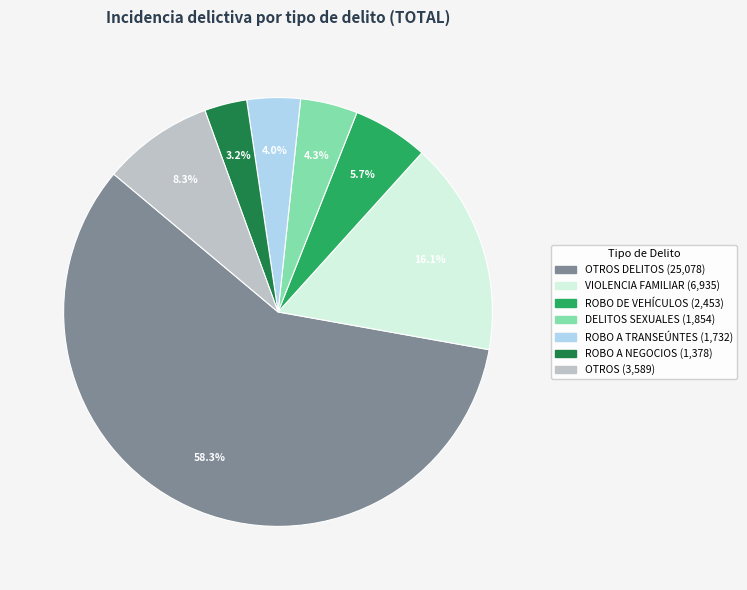

Is there a majority slice in this chart?

Yes